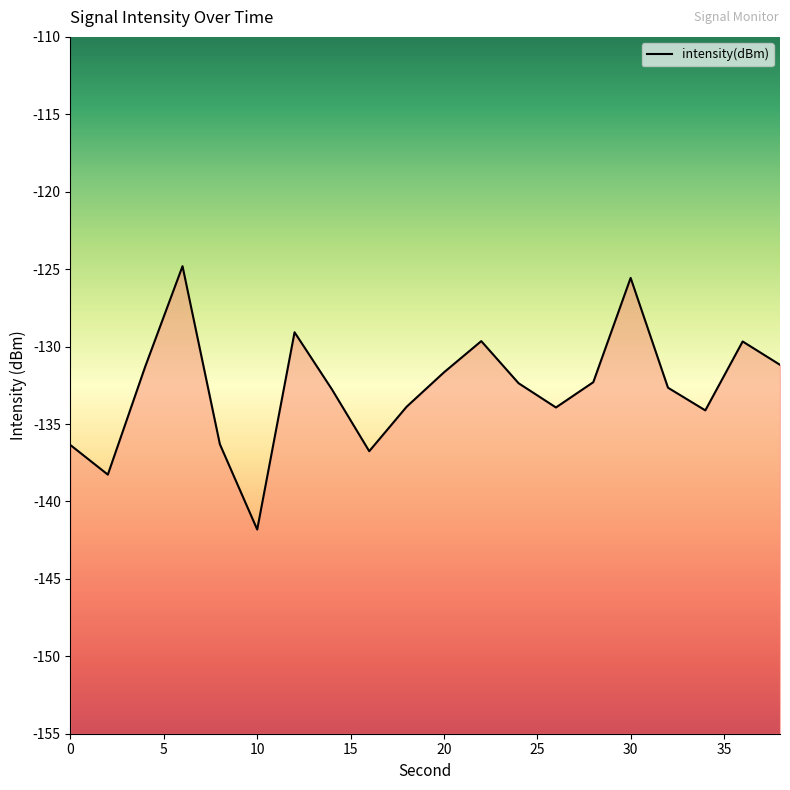

What is the approximate value at 36?

-129.7